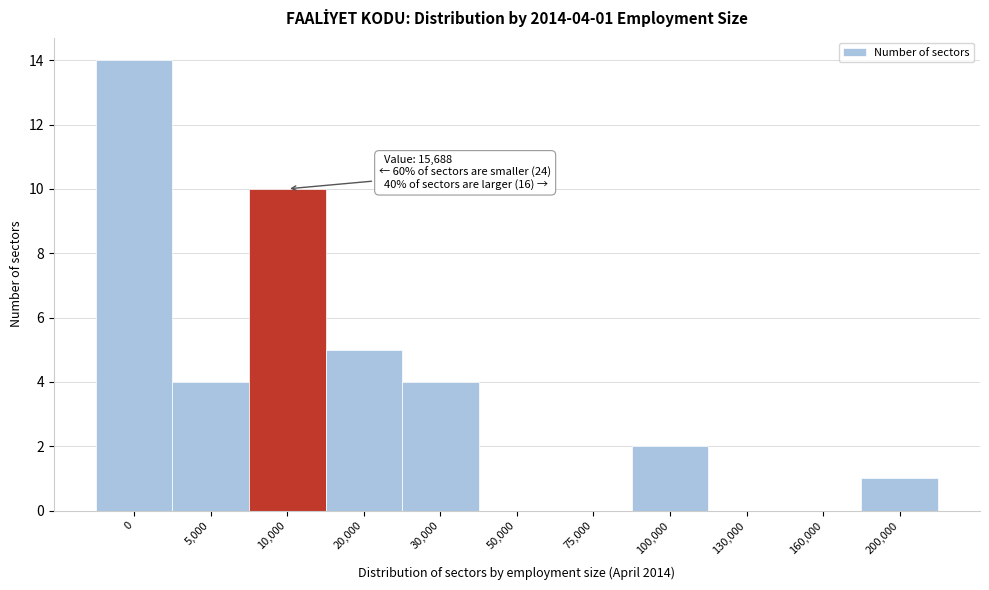

Reading left to right, extract all data points from this chart.

0=14	5,000=4	10,000=10	20,000=5	30,000=4	50,000=0	75,000=0	100,000=2	130,000=0	160,000=0	200,000=1